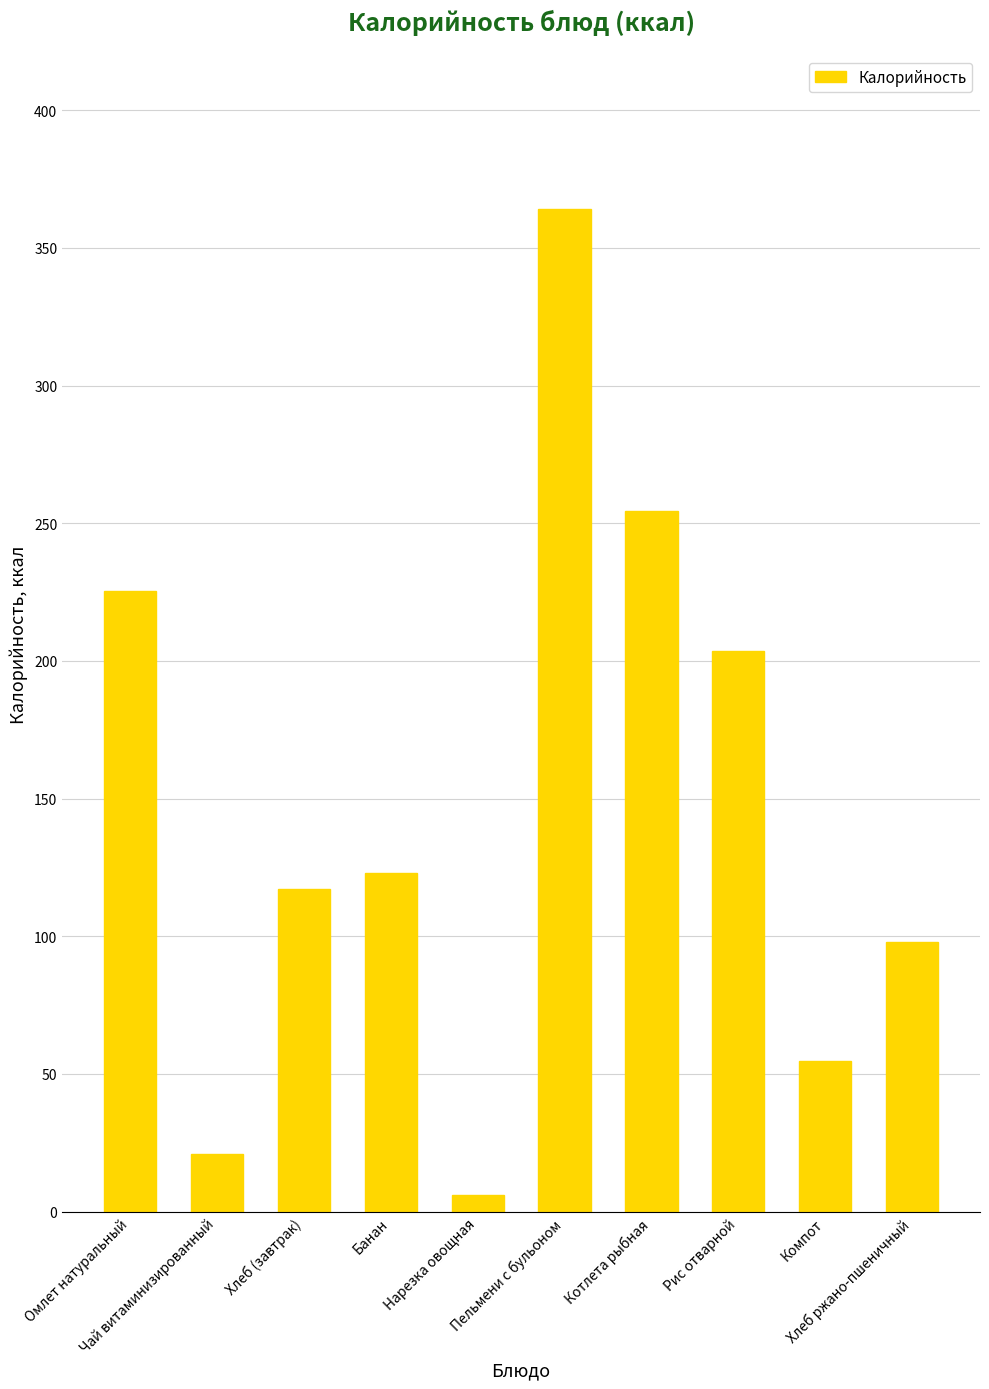

What is the average value?

146.8